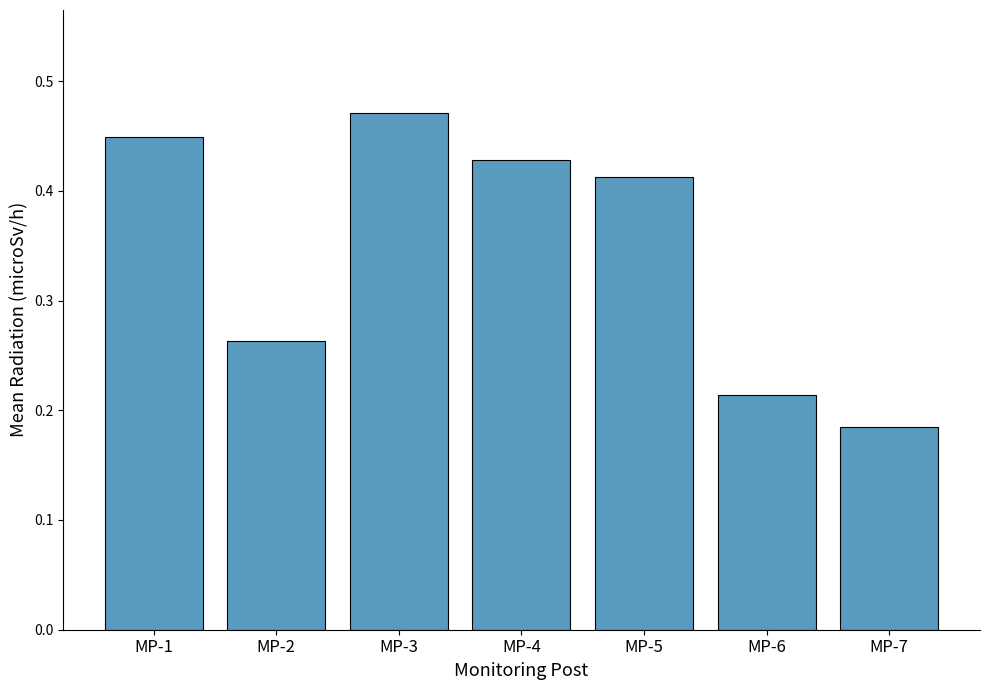

Where is the data nearest to the value 0?

MP-7